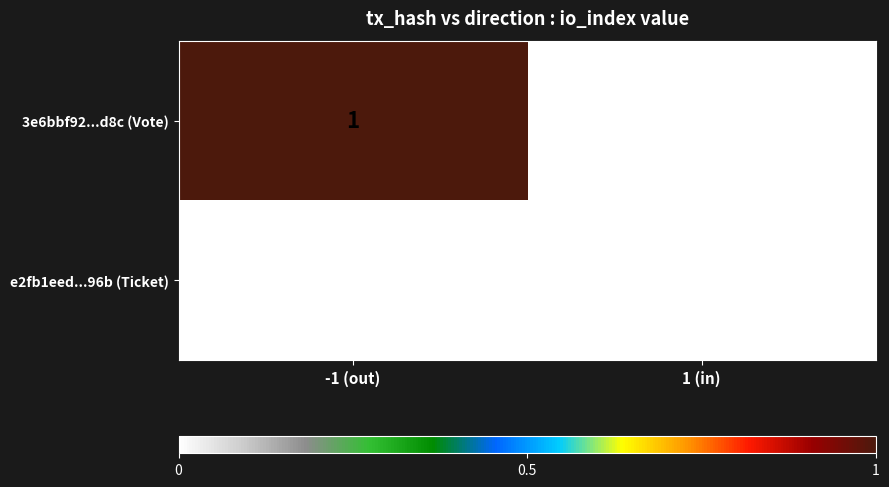

Which series has the largest total across all categories?

3e6bbf92...d8c (Vote)